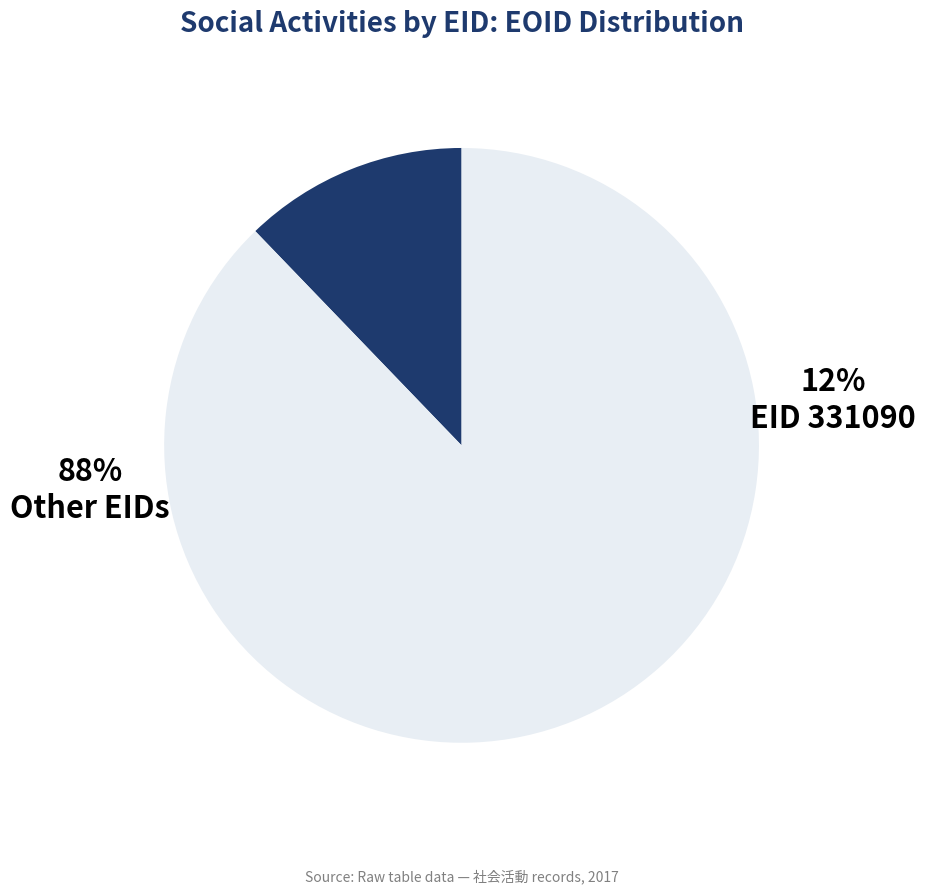

Do 395270 and 331090 together represent more than half of the pie?

No